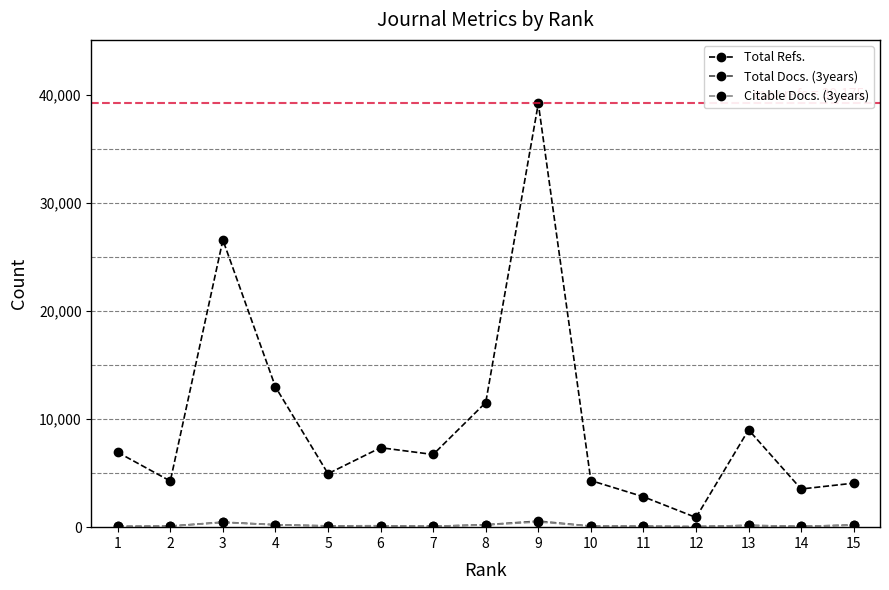

Which series has the widest spread of values?

Total Refs.